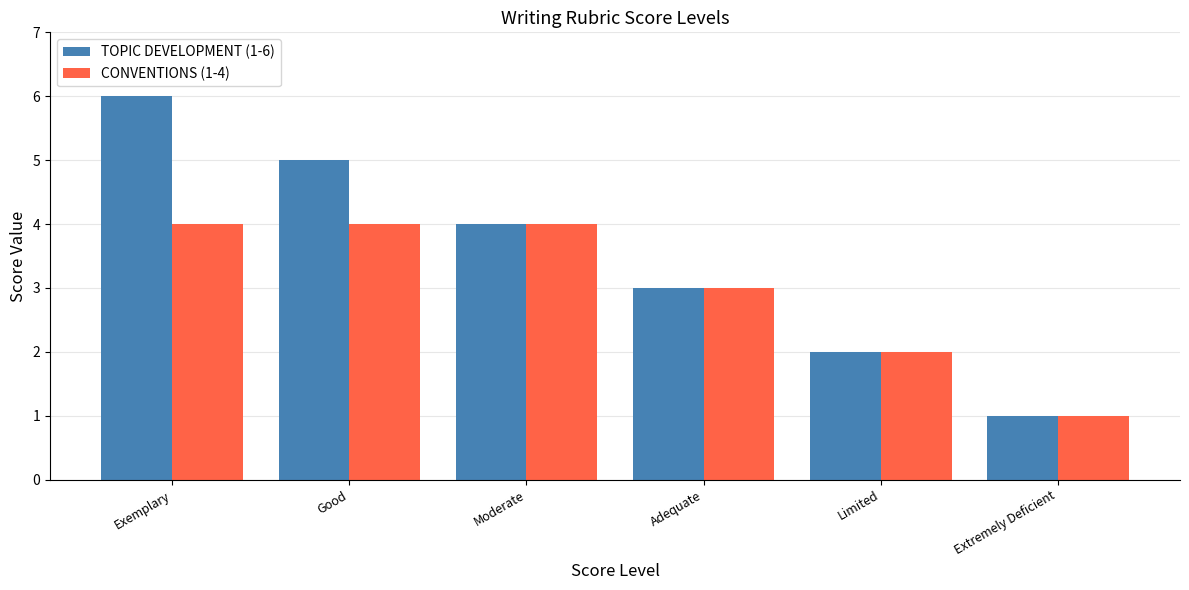

At Exemplary, list the series in order from largest to smallest.

TOPIC DEVELOPMENT (1-6), CONVENTIONS (1-4)